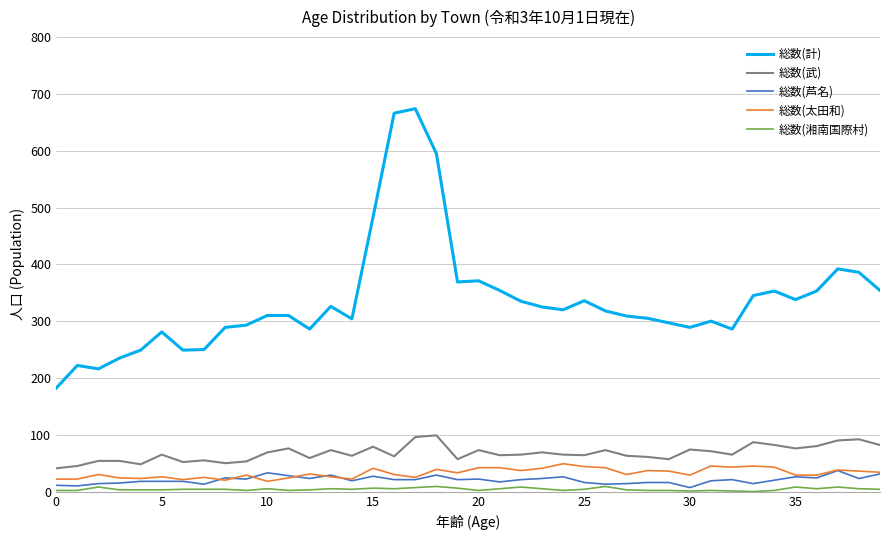

True or false: 総数(武) and 総数(計) cross at least once.

False